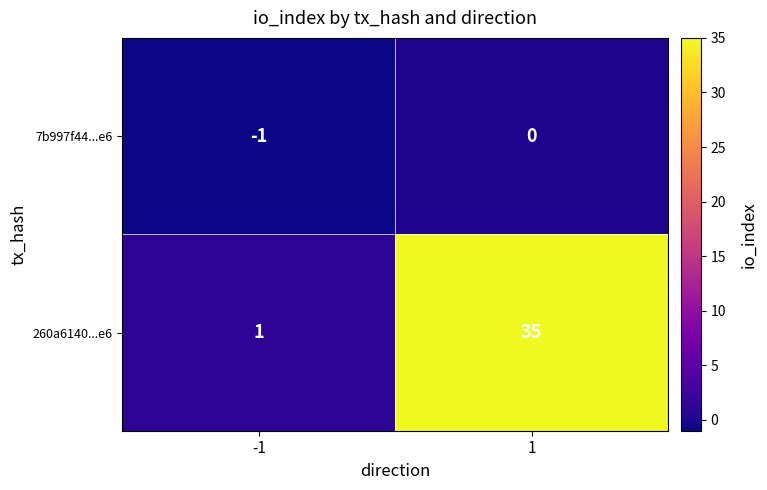

What is the total value across all series at 1?

35